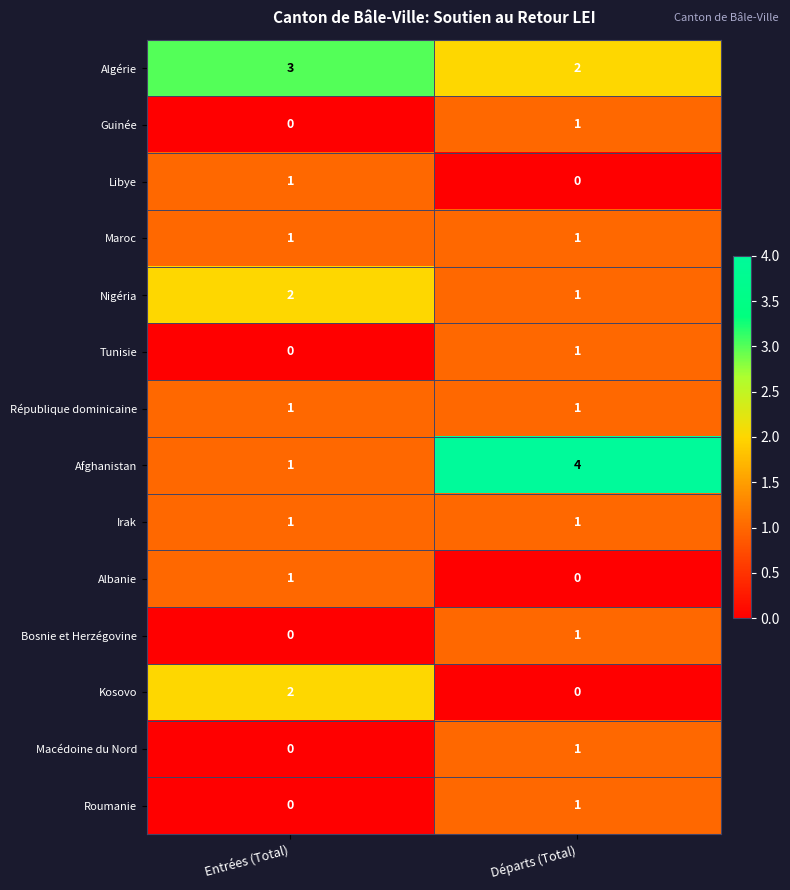

Reading right to left, what are all the values shown in this chart?

Algérie: Départs (Total)=2	Entrées (Total)=3
Guinée: Départs (Total)=1	Entrées (Total)=0
Libye: Départs (Total)=0	Entrées (Total)=1
Maroc: Départs (Total)=1	Entrées (Total)=1
Nigéria: Départs (Total)=1	Entrées (Total)=2
Tunisie: Départs (Total)=1	Entrées (Total)=0
République dominicaine: Départs (Total)=1	Entrées (Total)=1
Afghanistan: Départs (Total)=4	Entrées (Total)=1
Irak: Départs (Total)=1	Entrées (Total)=1
Albanie: Départs (Total)=0	Entrées (Total)=1
Bosnie et Herzégovine: Départs (Total)=1	Entrées (Total)=0
Kosovo: Départs (Total)=0	Entrées (Total)=2
Macédoine du Nord: Départs (Total)=1	Entrées (Total)=0
Roumanie: Départs (Total)=1	Entrées (Total)=0